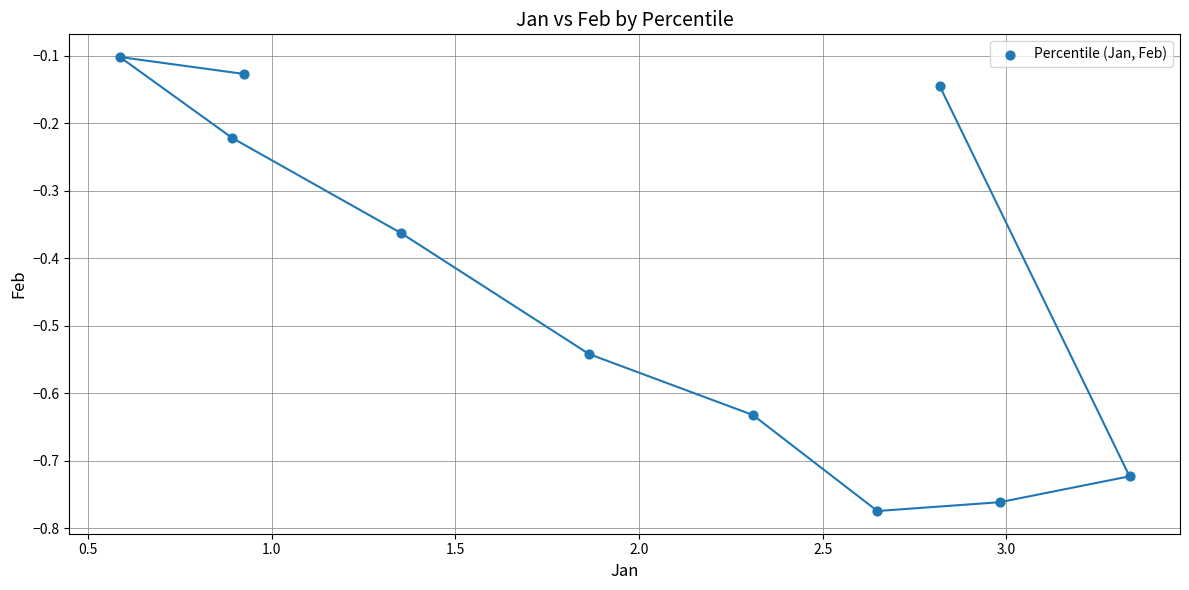

What is the average X value?

2.0